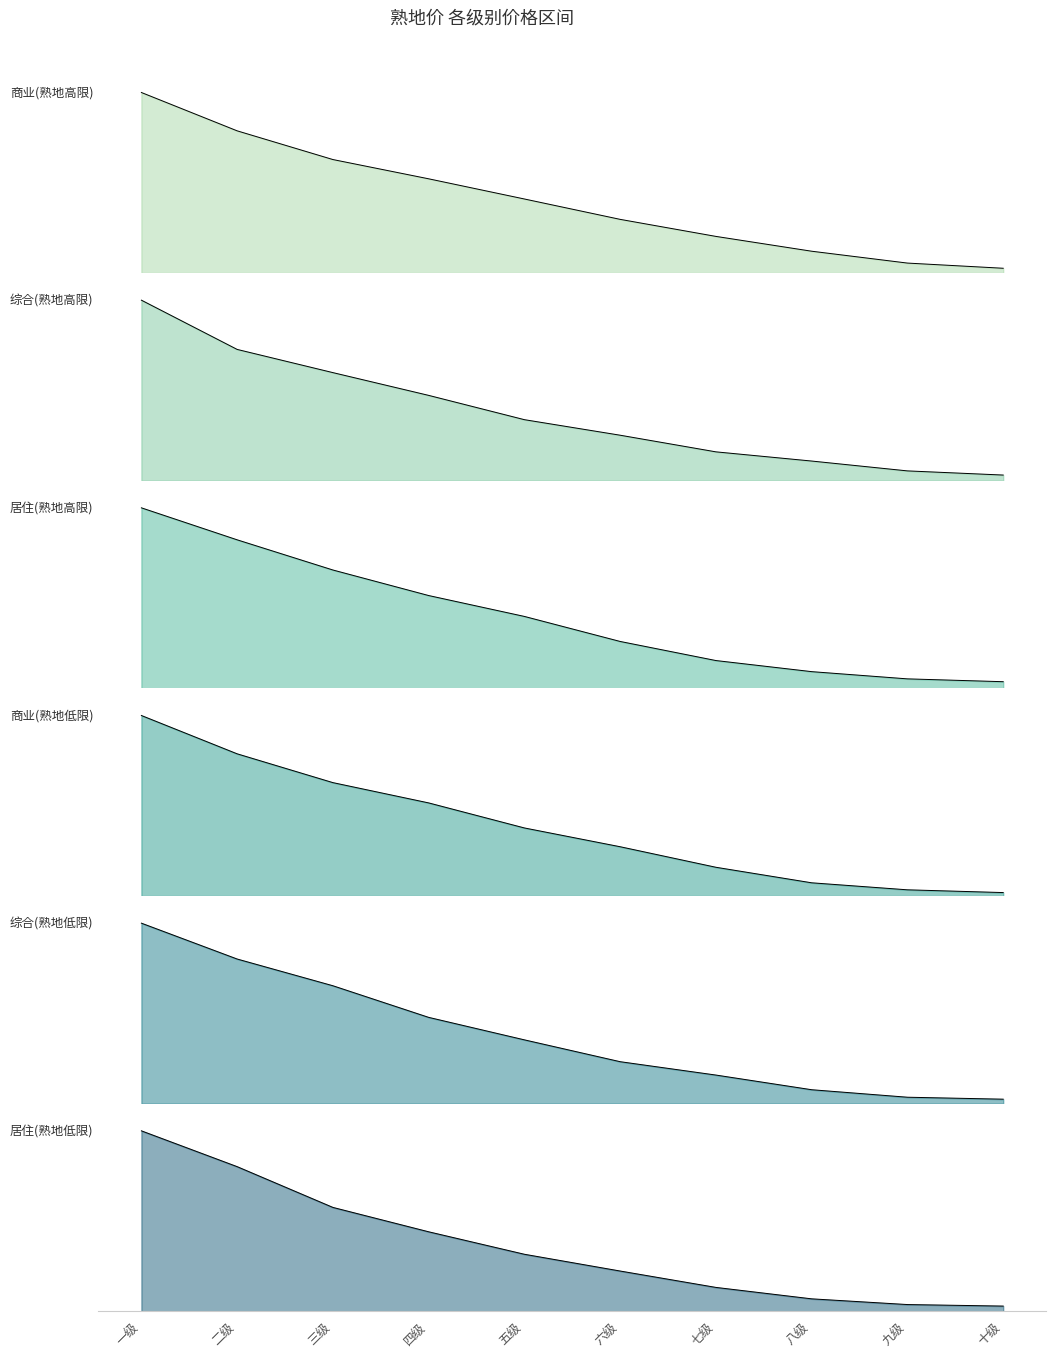

What is the label of the 9th point from the right?

二级